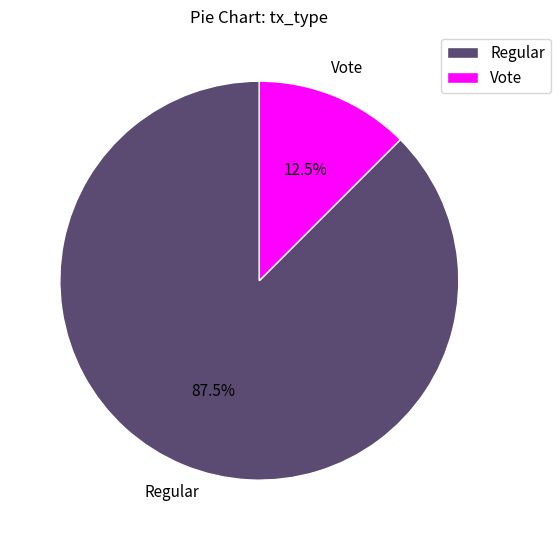

To the nearest percent, what is the difference between the largest and smallest slice percentages?

75%